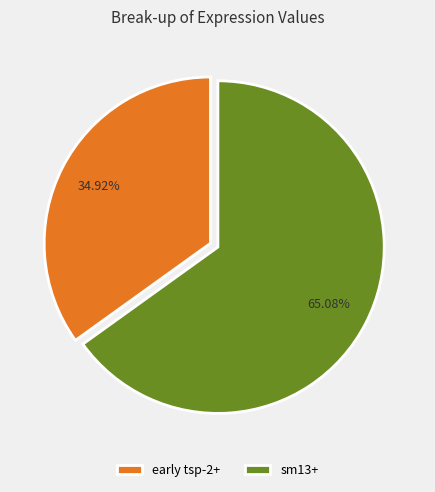

True or false: sm13+ accounts for 65% of the total.

True